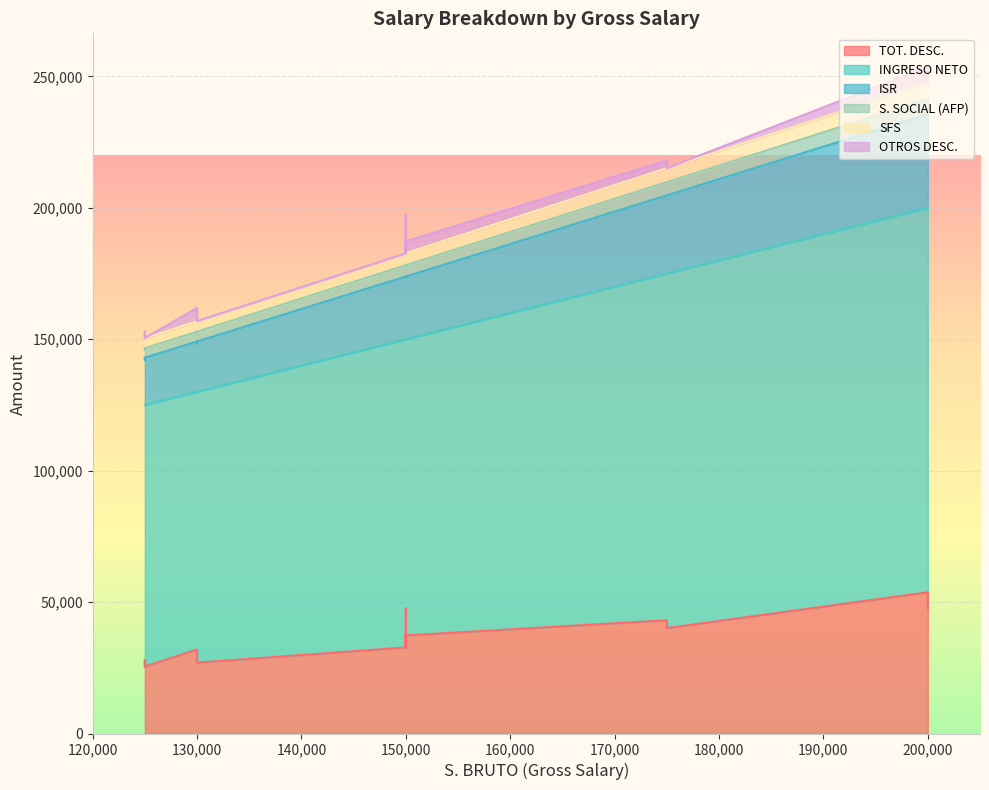

At which label does OTROS DESC. reach its peak?

150000